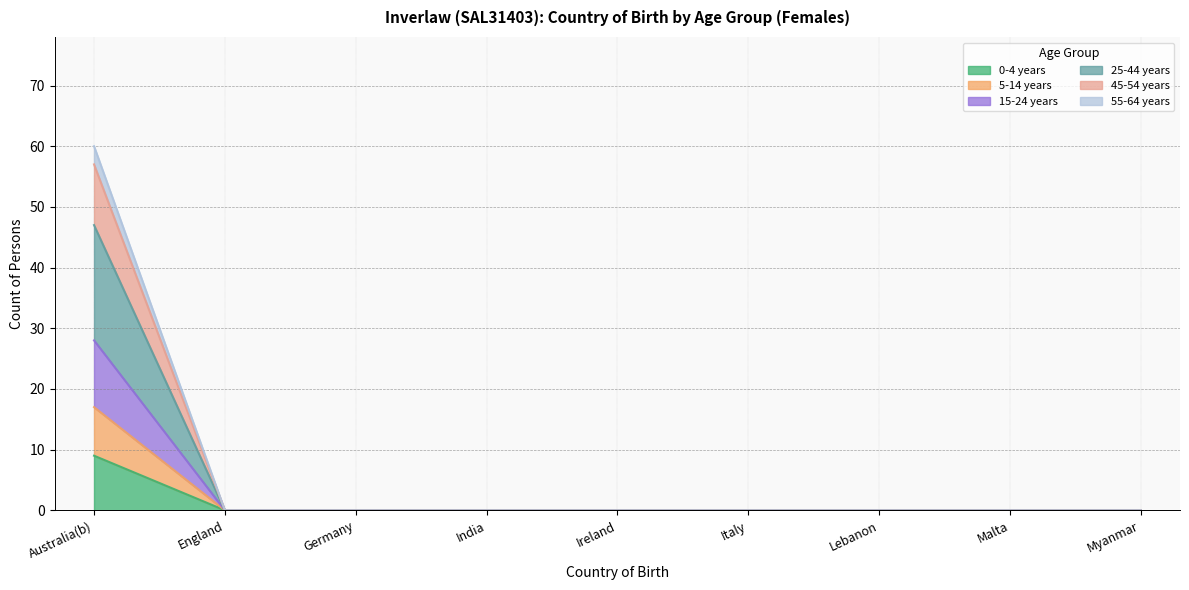

What is the total value across all series at Australia(b)?

60